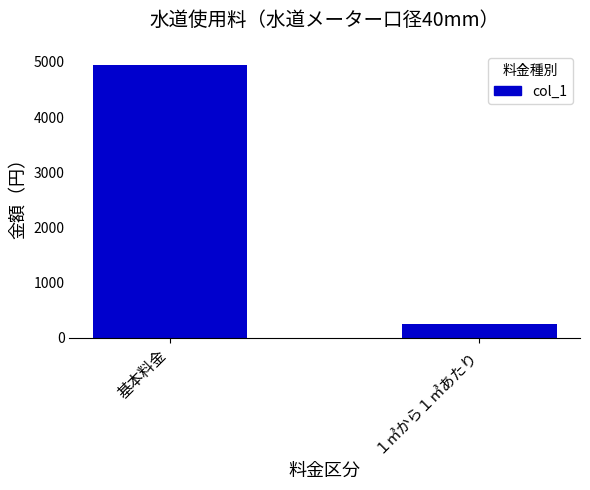

How many series are shown in this chart?

1